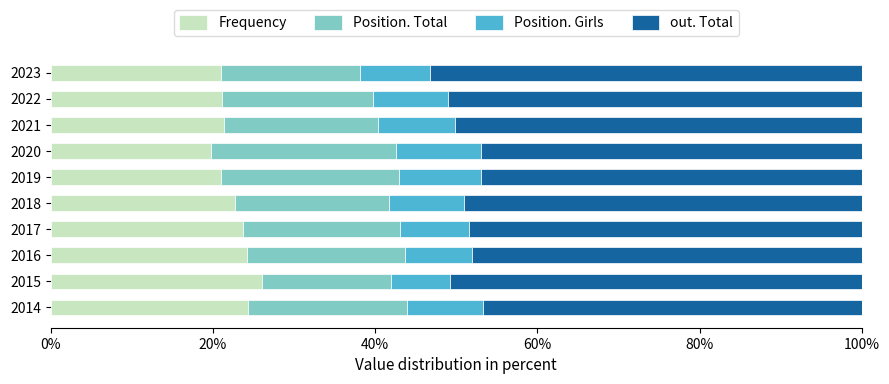

The Frequency series shows 36.4 at 2015. True or false?

False